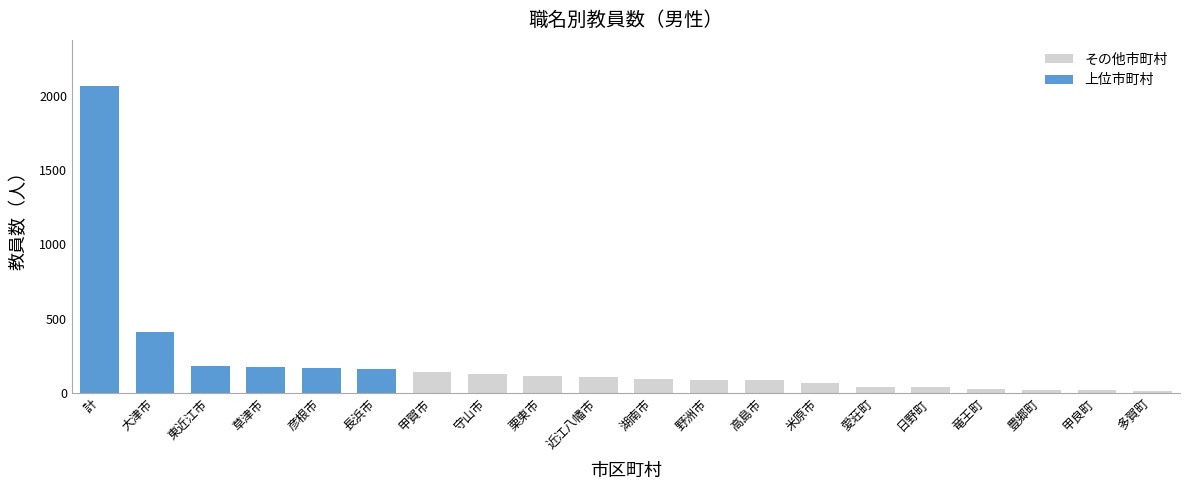

What is the highest value of the その他市町村 series?

141